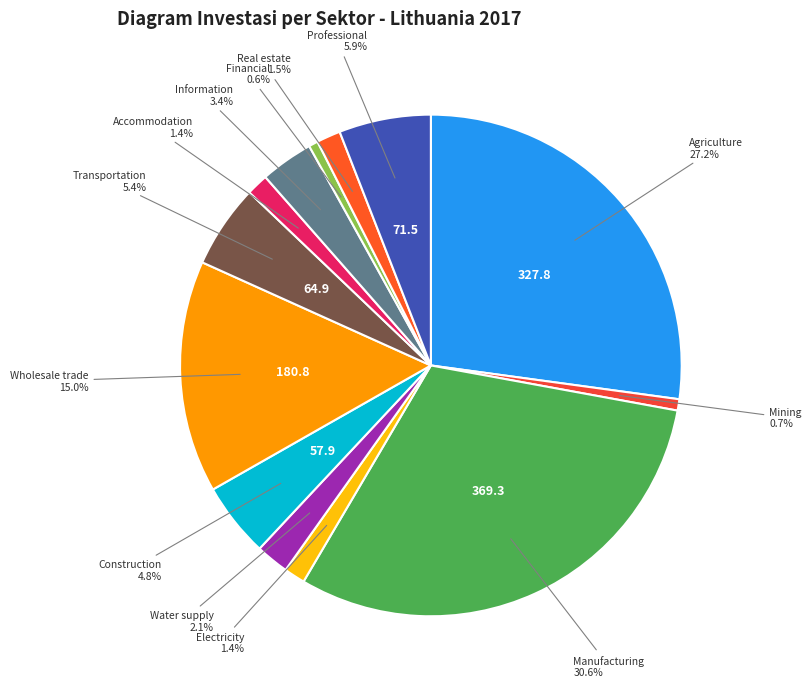

Is there a majority slice in this chart?

No